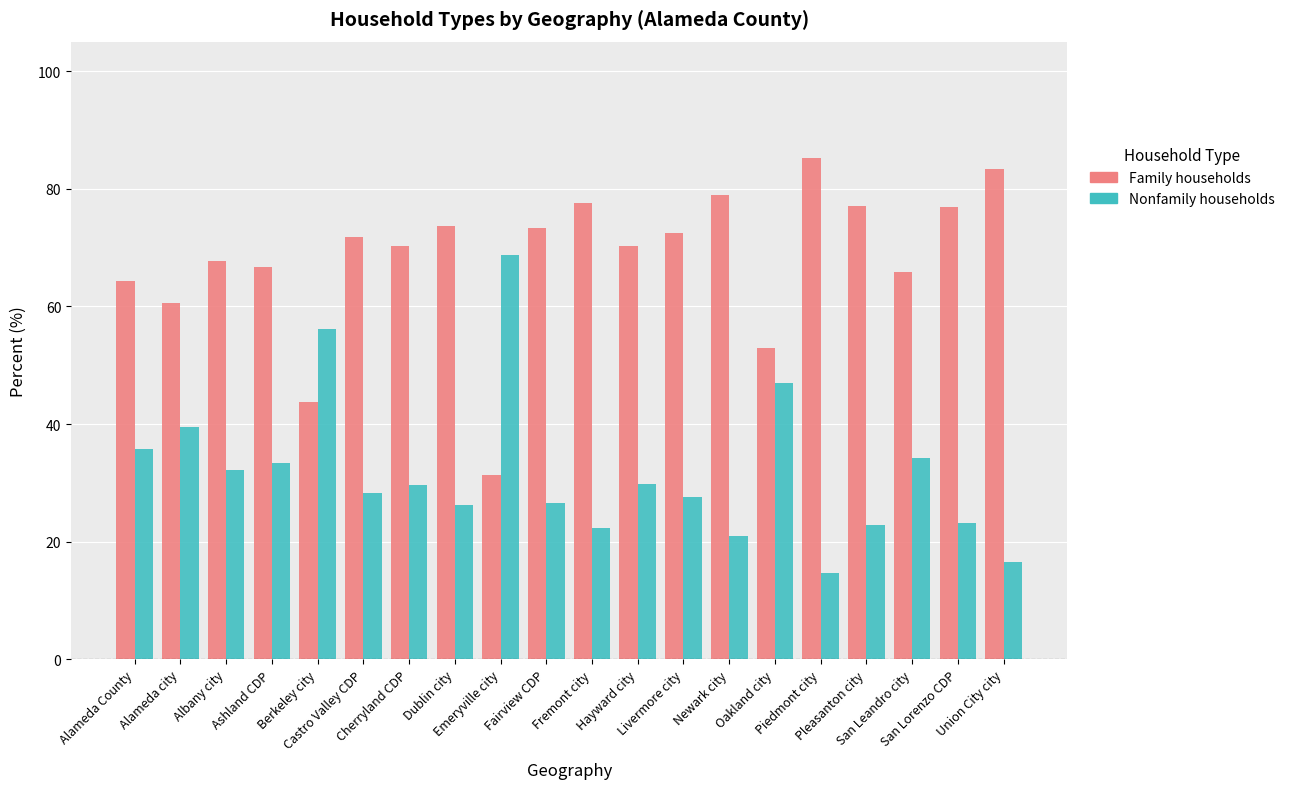

At how many categories does at least one series exceed 63?

17